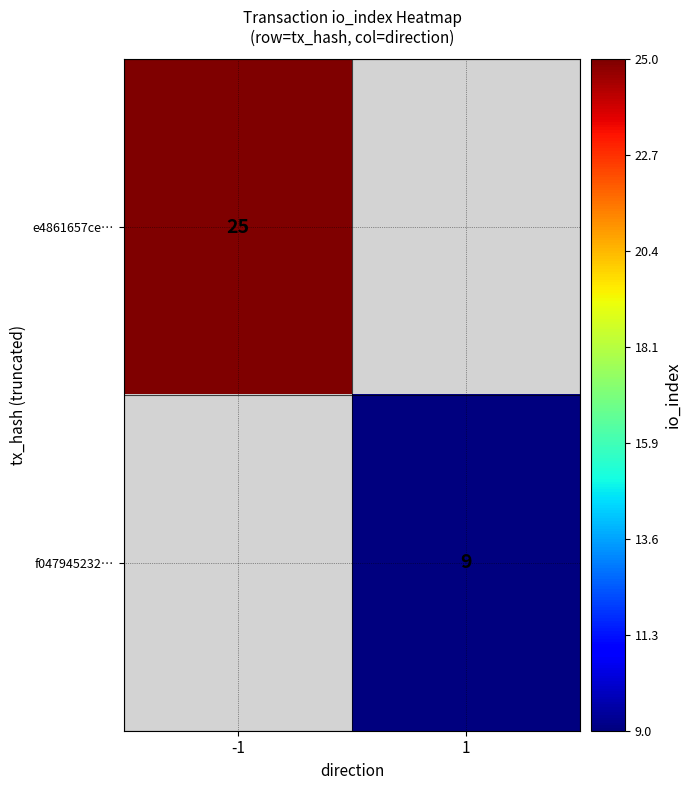

True or false: f047945232… has a value of 9 at 1.

True